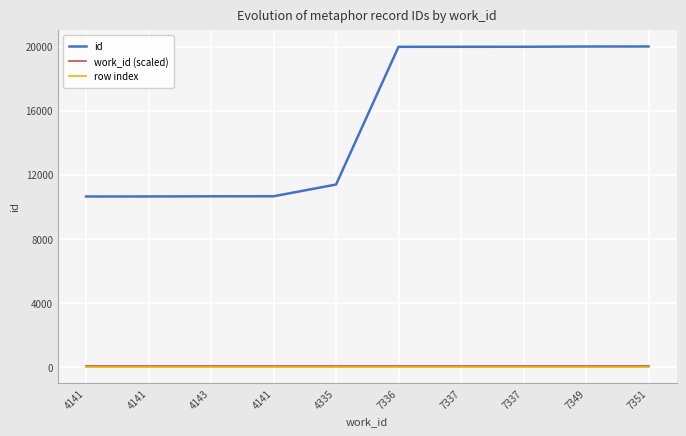

Does the chart display data point markers on the line(s)?

No